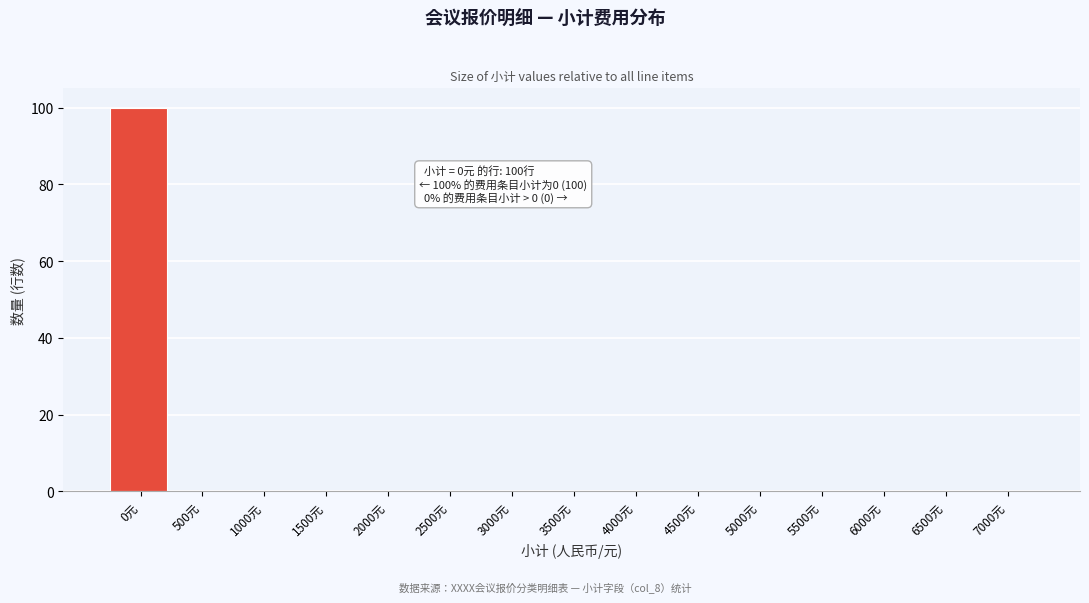

Reading right to left, list all the values displayed in this chart.

7000元=0	6500元=0	6000元=0	5500元=0	5000元=0	4500元=0	4000元=0	3500元=0	3000元=0	2500元=0	2000元=0	1500元=0	1000元=0	500元=0	0元=100